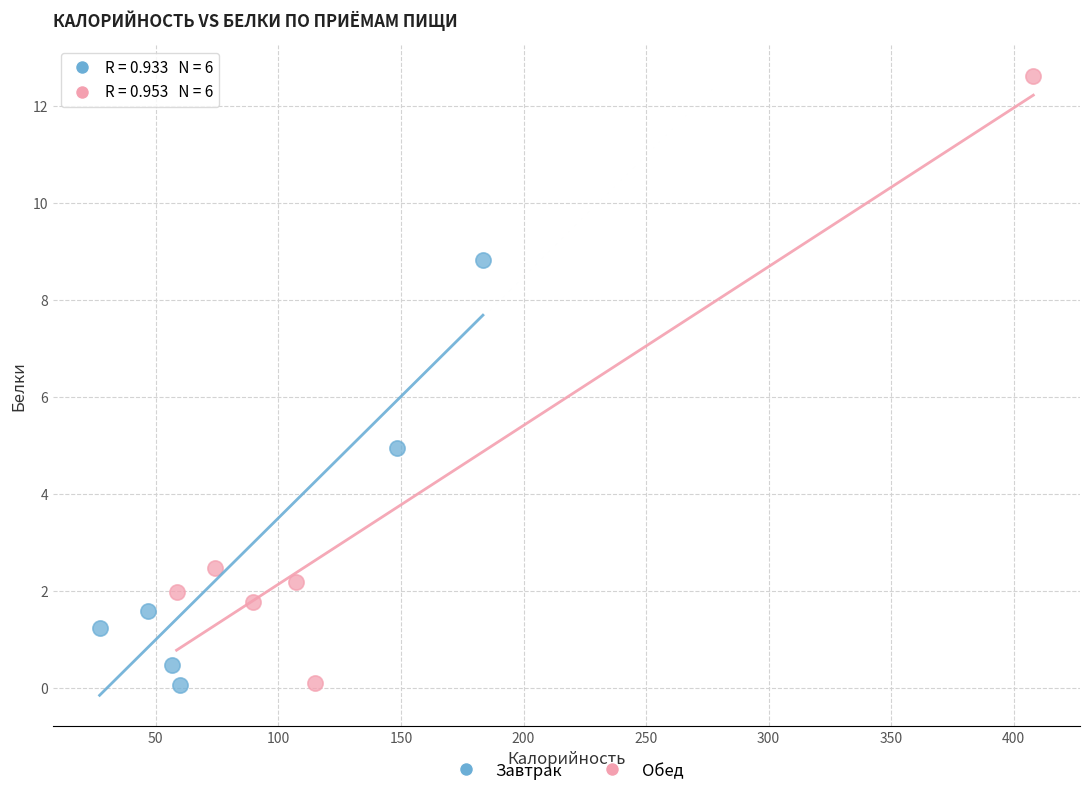

Which series contains the highest Y value?

Обед